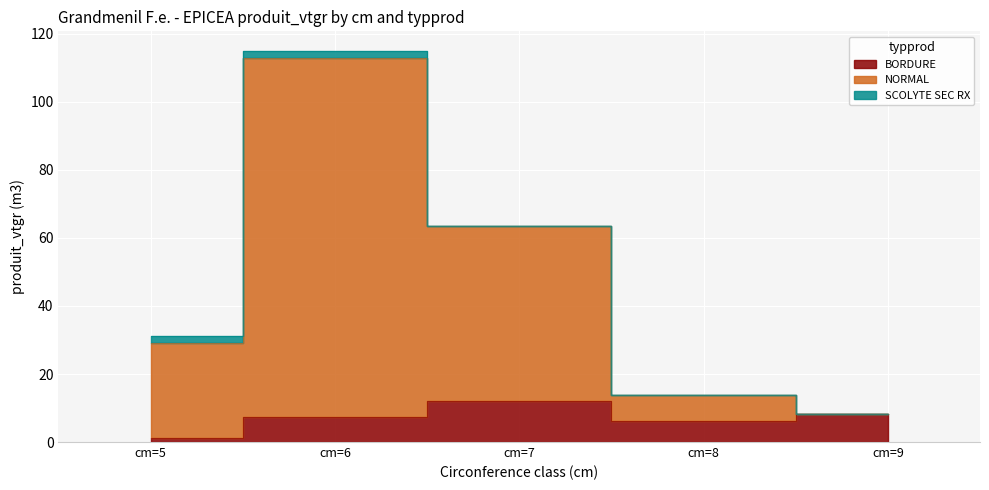

What is the spread (max minus min) of values at cm=8?

7.6